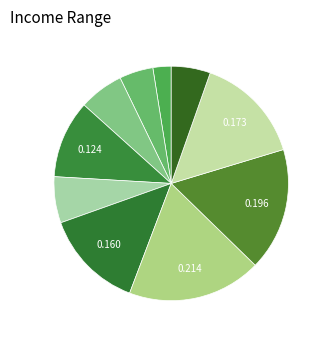

Count the number of slices in the pie.

10